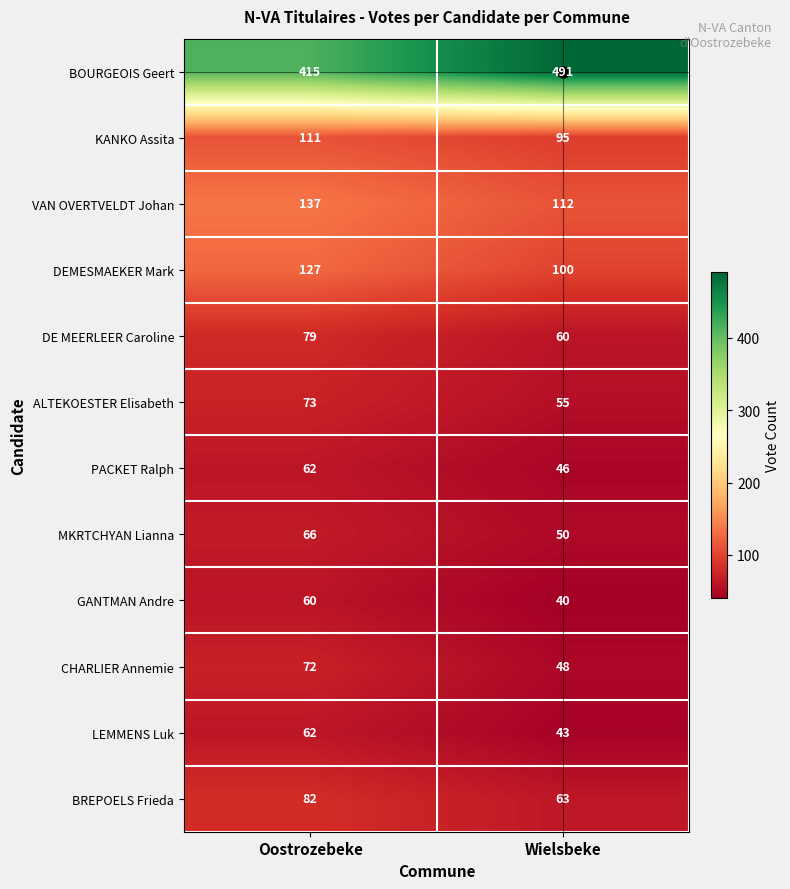

At how many categories does at least one series exceed 201?

2